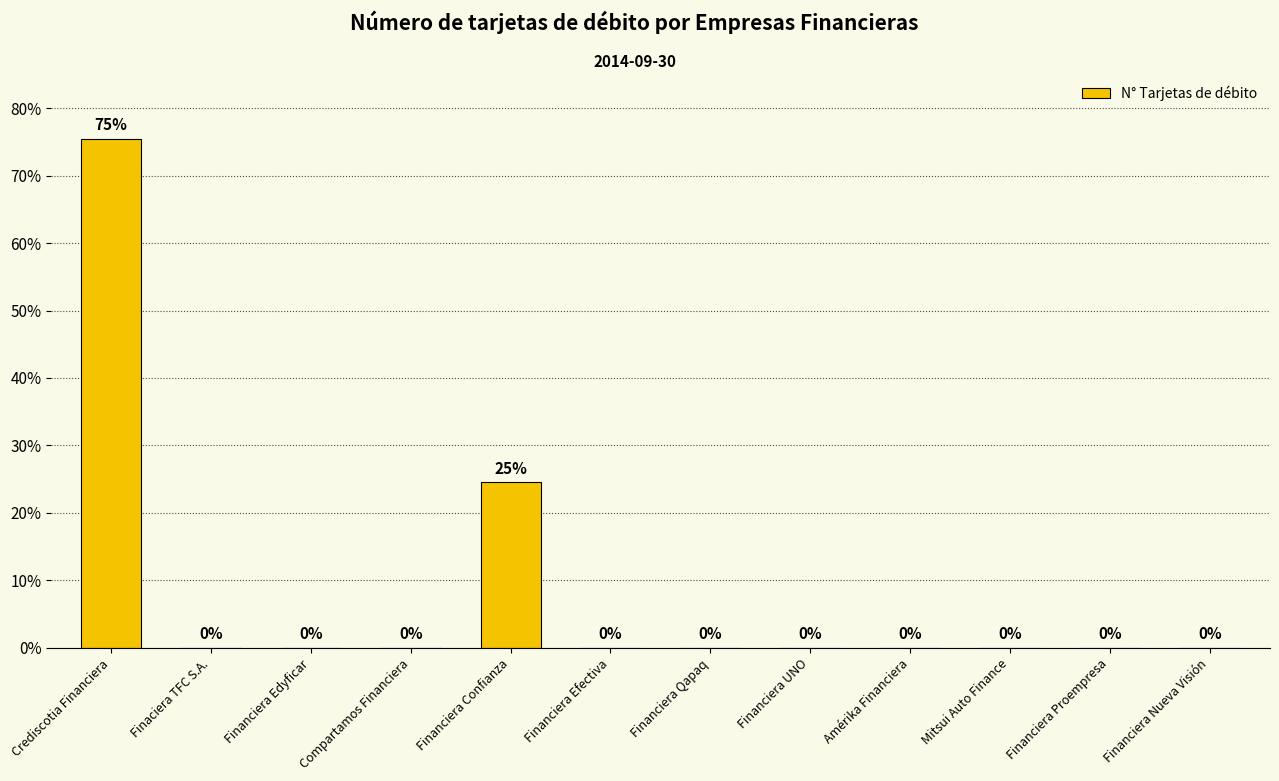

Between Financiera Edyficar and Mitsui Auto Finance, which is larger?

Financiera Edyficar